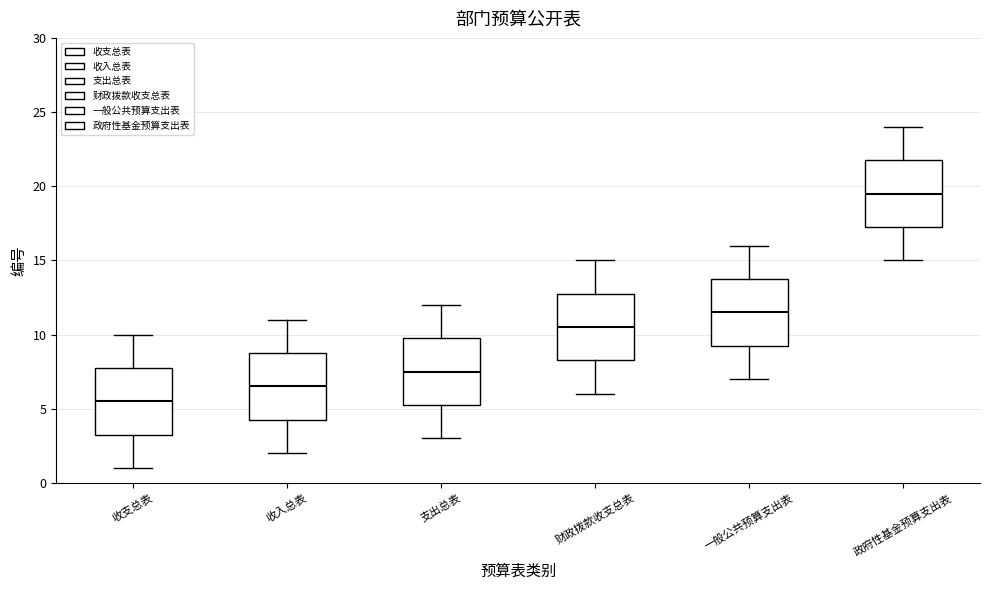

Reading left to right, read every box against the y-axis: the position of its median line, the range the box covers, and the ends of its whiskers. The values are not printed on the chart, so give them approximately, as read against the axis.

收支总表: median 5.5, box 3.5 to 8.0, whiskers 1.0 to 10.0
收入总表: median 6.5, box 4.5 to 9.0, whiskers 2.0 to 11.0
支出总表: median 7.5, box 5.5 to 10.0, whiskers 3.0 to 12.0
财政拨款收支总表: median 10.5, box 8.5 to 13.0, whiskers 6.0 to 15.0
一般公共预算支出表: median 11.5, box 9.5 to 14.0, whiskers 7.0 to 16.0
政府性基金预算支出表: median 19.5, box 17.5 to 22.0, whiskers 15.0 to 24.0